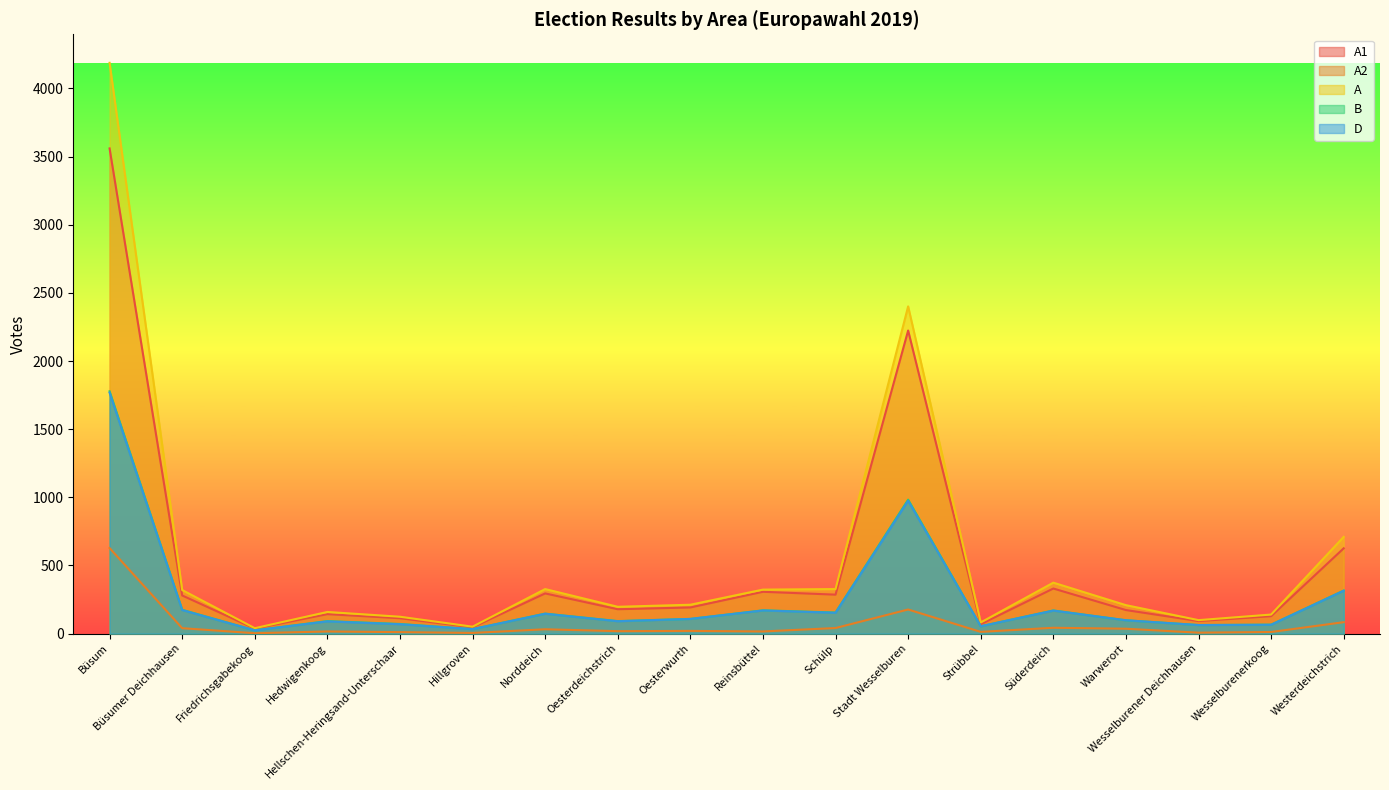

Between Wesselburener Deichhausen and Strübbel, which is larger?

Wesselburener Deichhausen